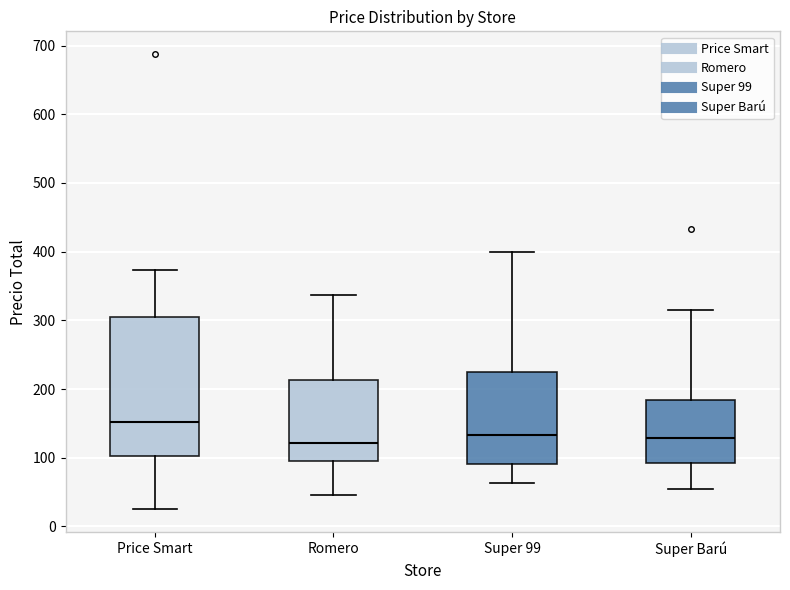

Where is the lower edge of the box for Super Barú on the y-axis? The values are not printed on the chart, so give them approximately, as read against the axis.

90